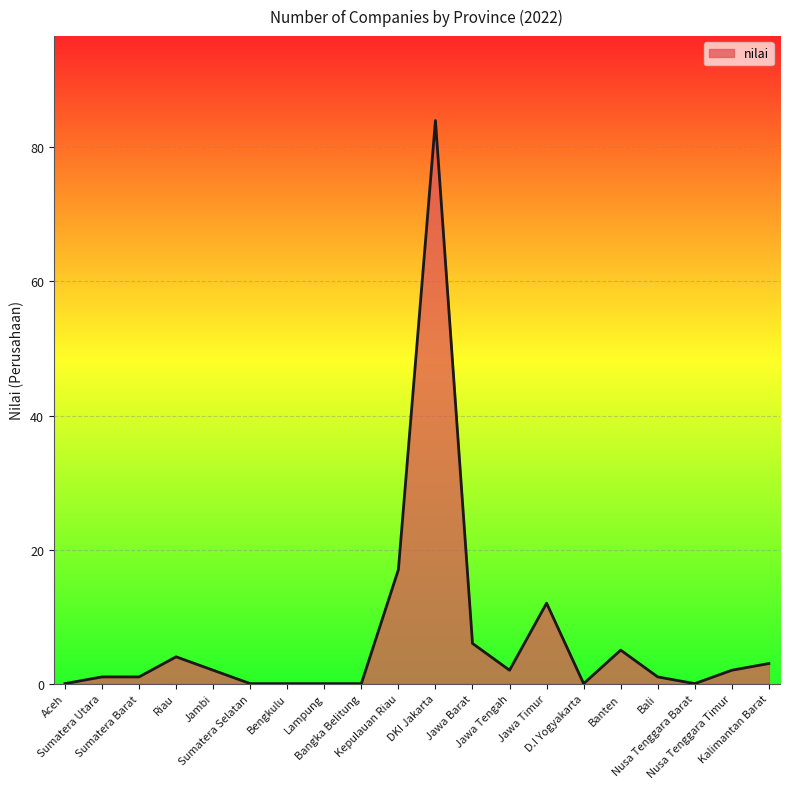

The chart shows a value of 0 at Bangka Belitung. True or false?

True